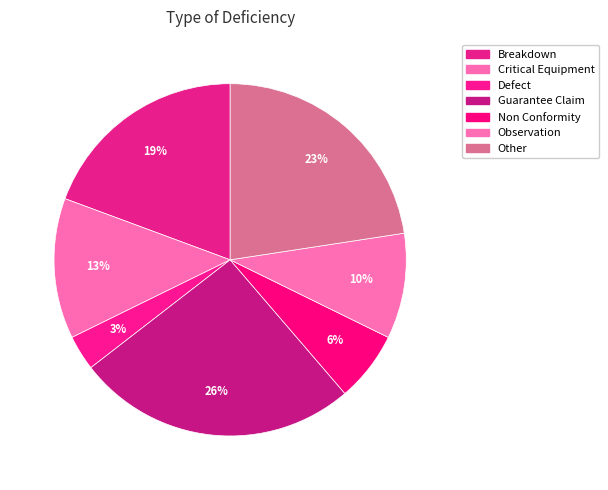

To the nearest percent, what portion does Guarantee Claim represent?

26%